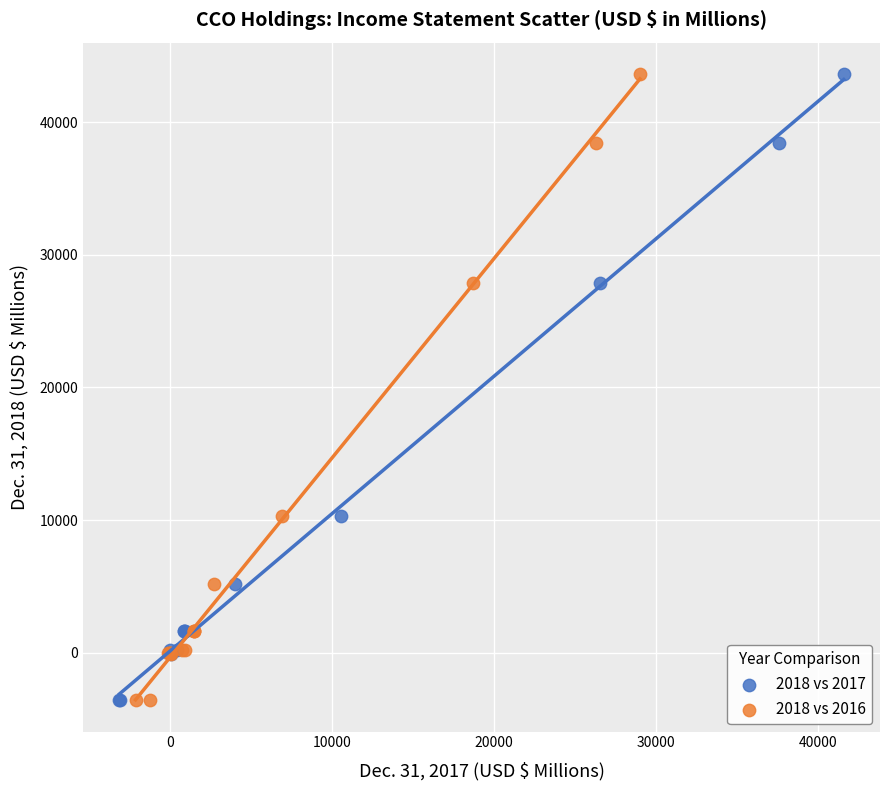

What are all the series names shown in the legend?

2018 vs 2017, 2018 vs 2016